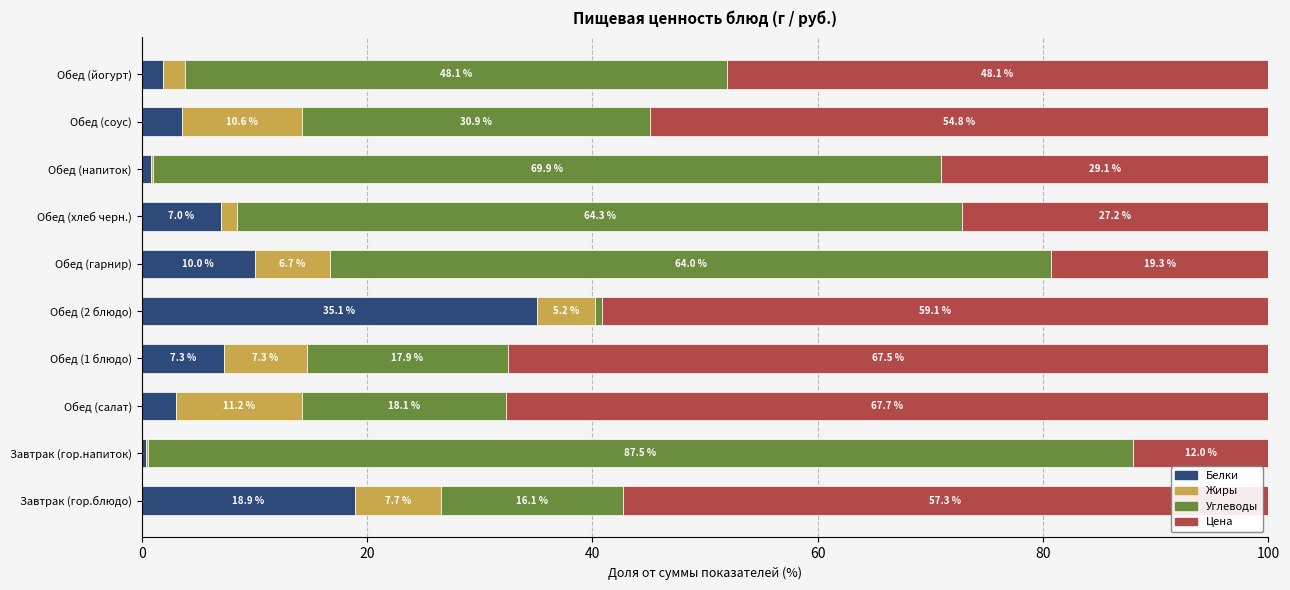

Count the number of categories in the chart.

10